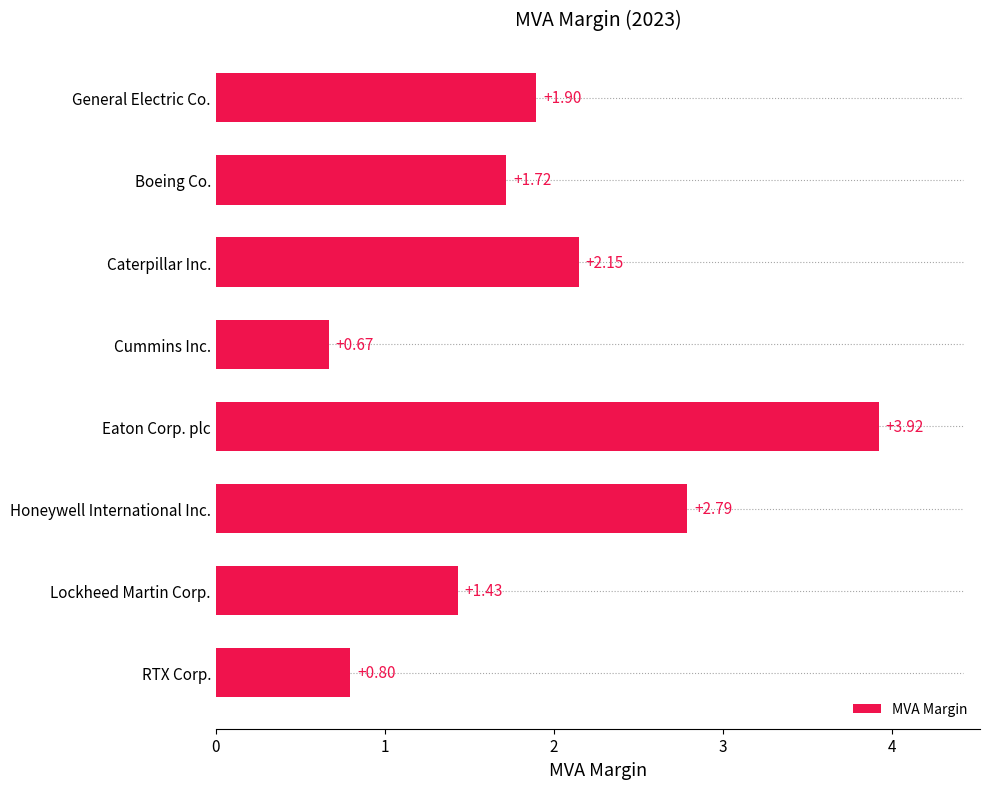

Does the chart contain any negative values?

No